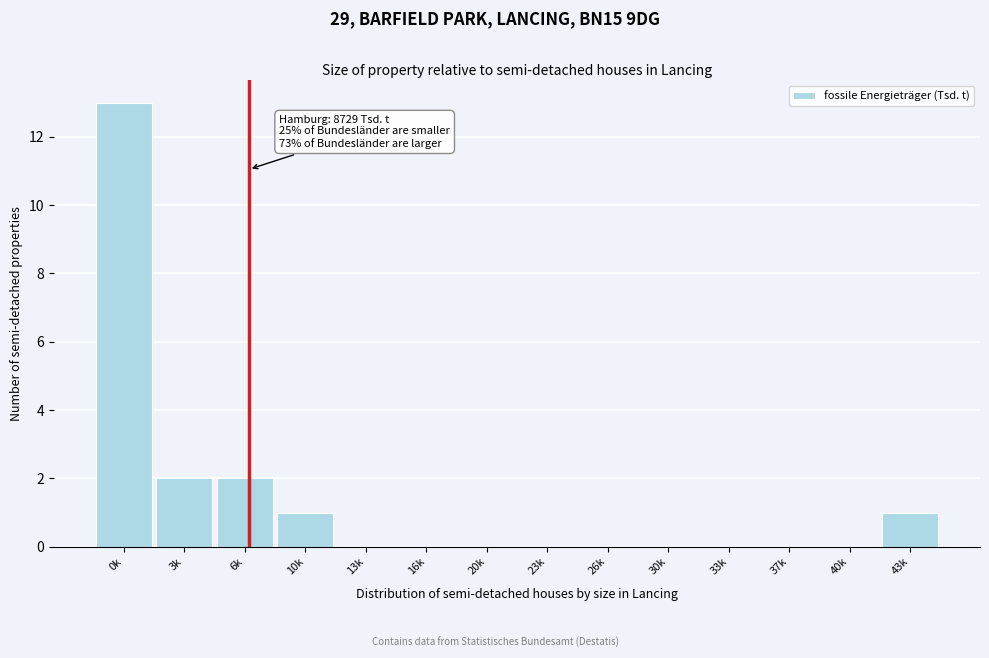

Reading right to left, extract all data points from this chart.

43k=1	40k=0	37k=0	33k=0	30k=0	26k=0	23k=0	20k=0	16k=0	13k=0	10k=1	6k=2	3k=2	0k=13